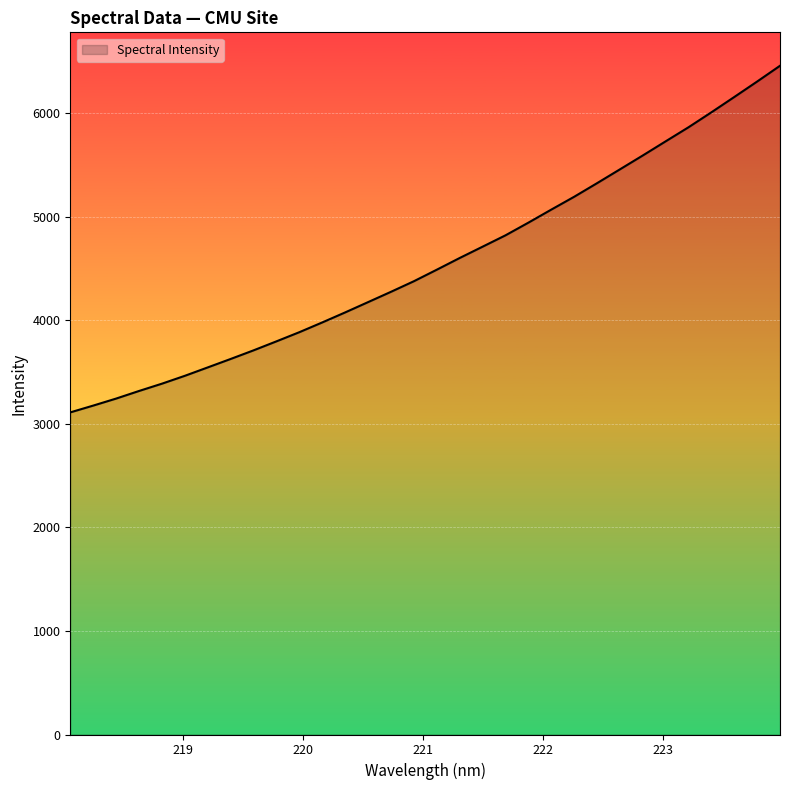

What is the maximum value shown in the chart?

6459.1